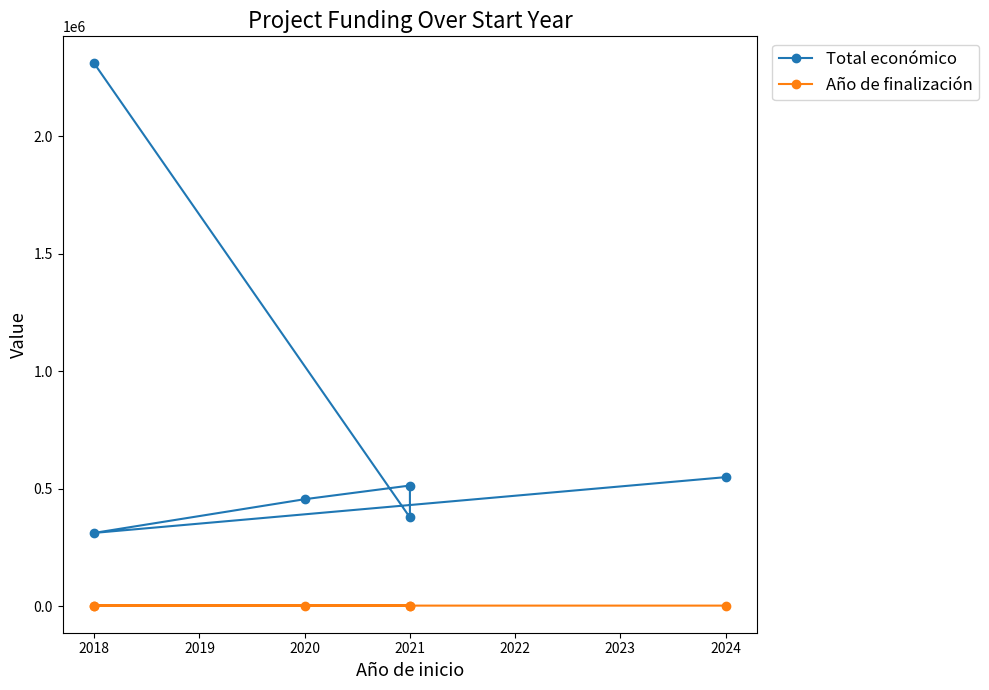

How many data points does each series have?

6